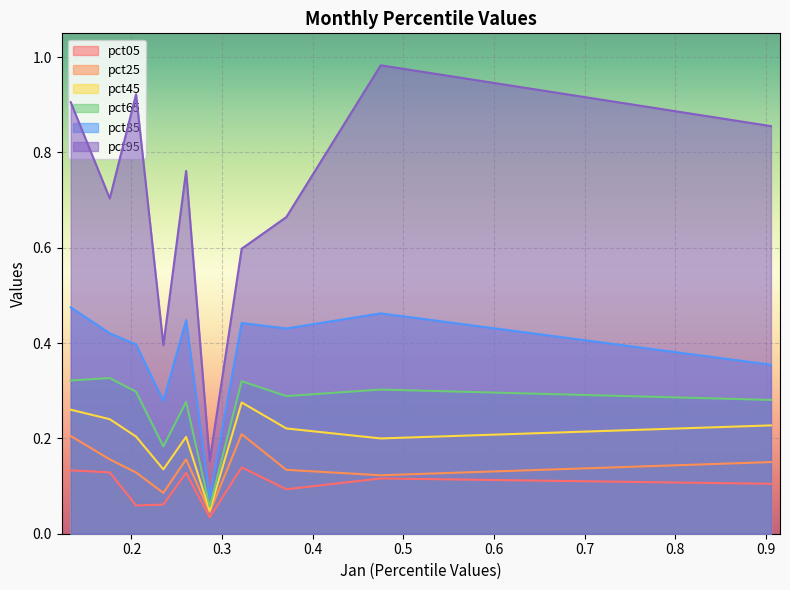

Rank the series by their maximum value, from lowest to highest.

pct05, pct25, pct45, pct65, pct85, pct95